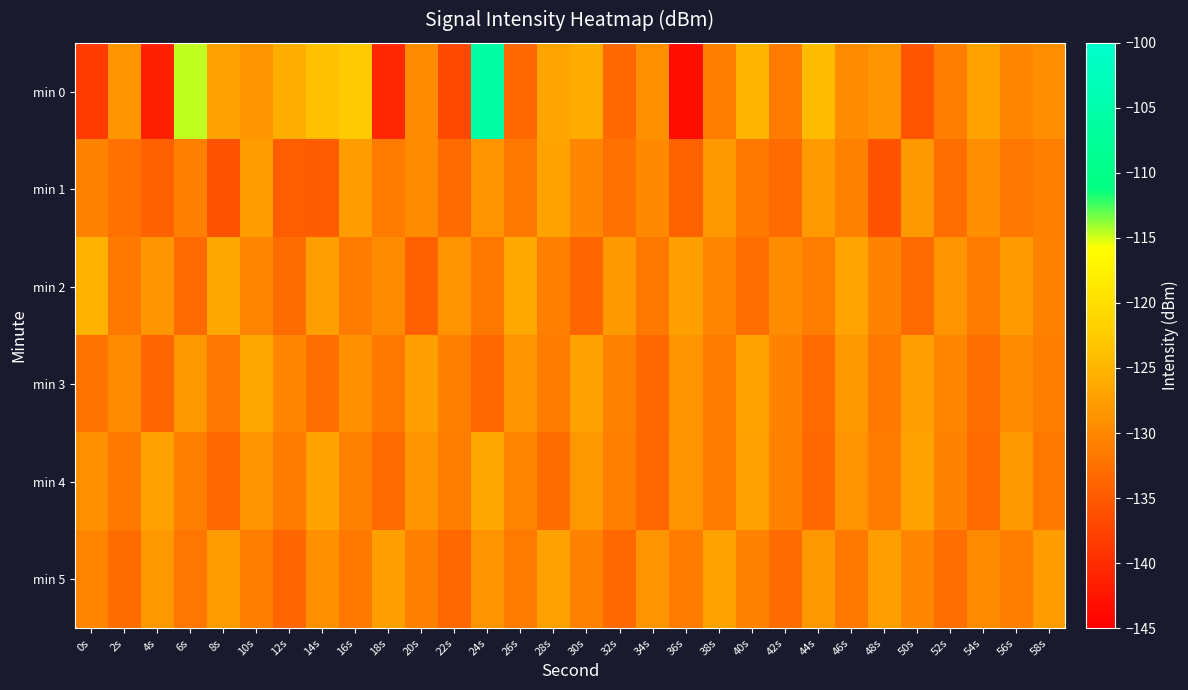

Which series has the widest spread of values?

min 0